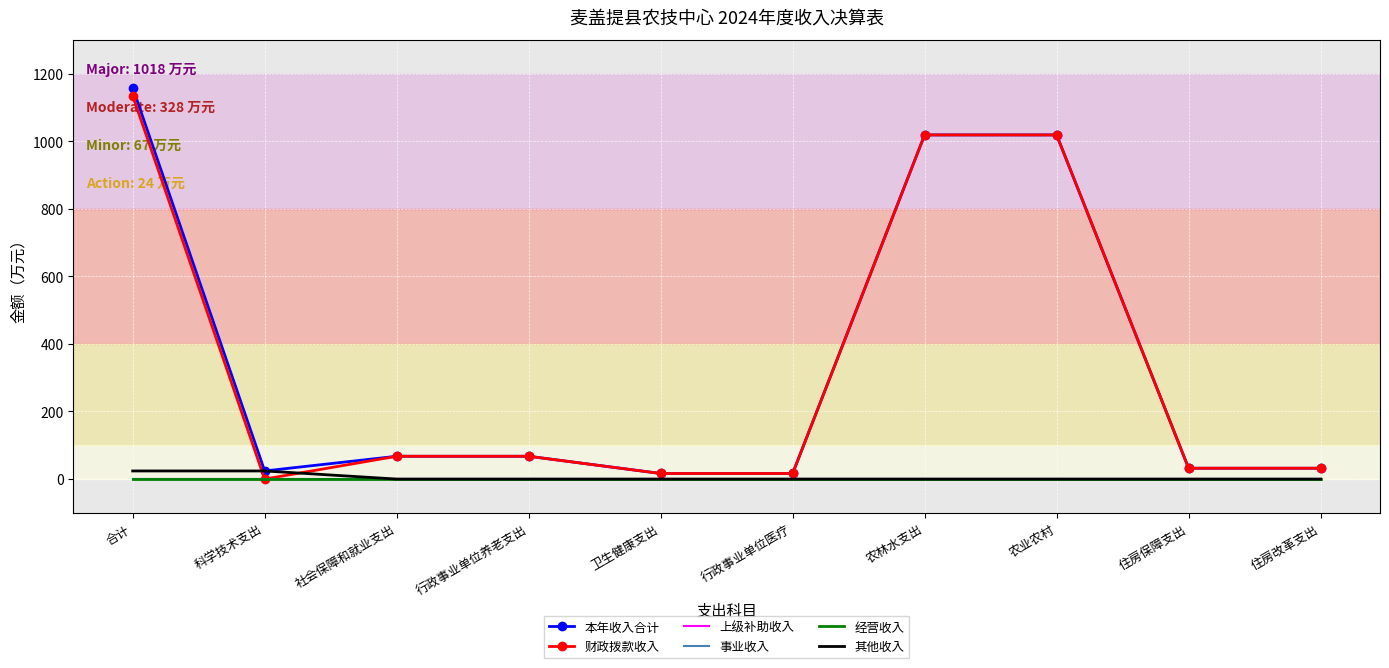

Reading right to left, what are all the values shown in this chart?

本年收入合计: 32.1	32.1	1018.4	1018.4	16.5	16.5	67.5	67.5	24.0	1158.4
财政拨款收入: 32.1	32.1	1018.4	1018.4	16.5	16.5	67.5	67.5	0.0	1134.4
上级补助收入: 0.0	0.0	0.0	0.0	0.0	0.0	0.0	0.0	0.0	0.0
事业收入: 0.0	0.0	0.0	0.0	0.0	0.0	0.0	0.0	0.0	0.0
经营收入: 0.0	0.0	0.0	0.0	0.0	0.0	0.0	0.0	0.0	0.0
其他收入: 0.0	0.0	0.0	0.0	0.0	0.0	0.0	0.0	24.0	24.0